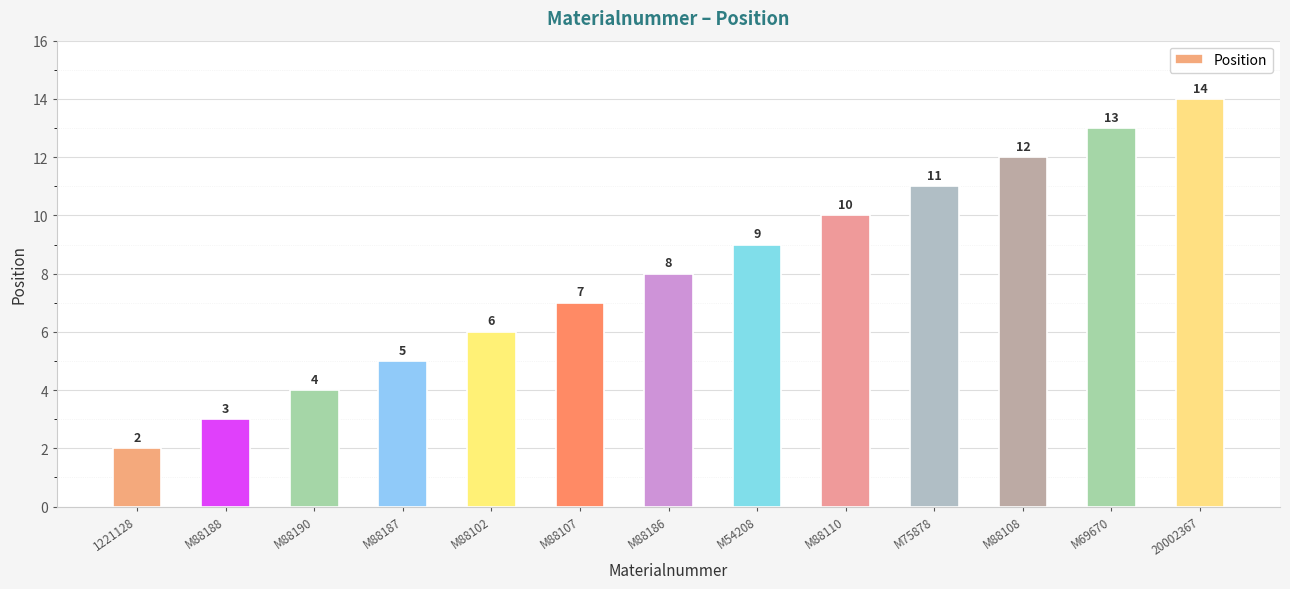

What value does the data have at M88188, to the nearest 5?

5